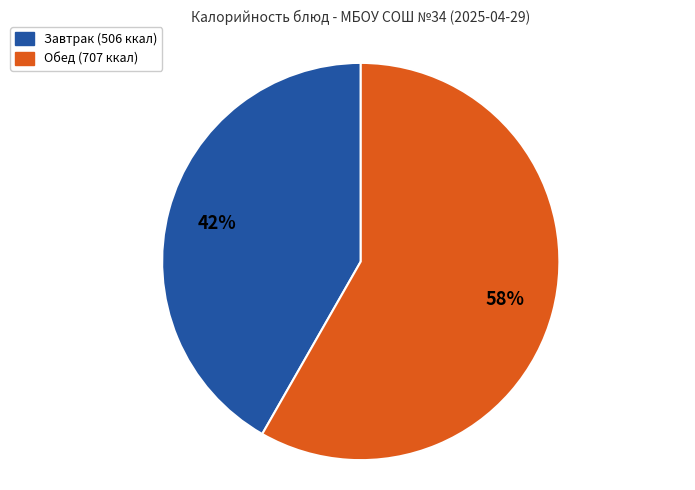

How many segments does this pie chart have?

2